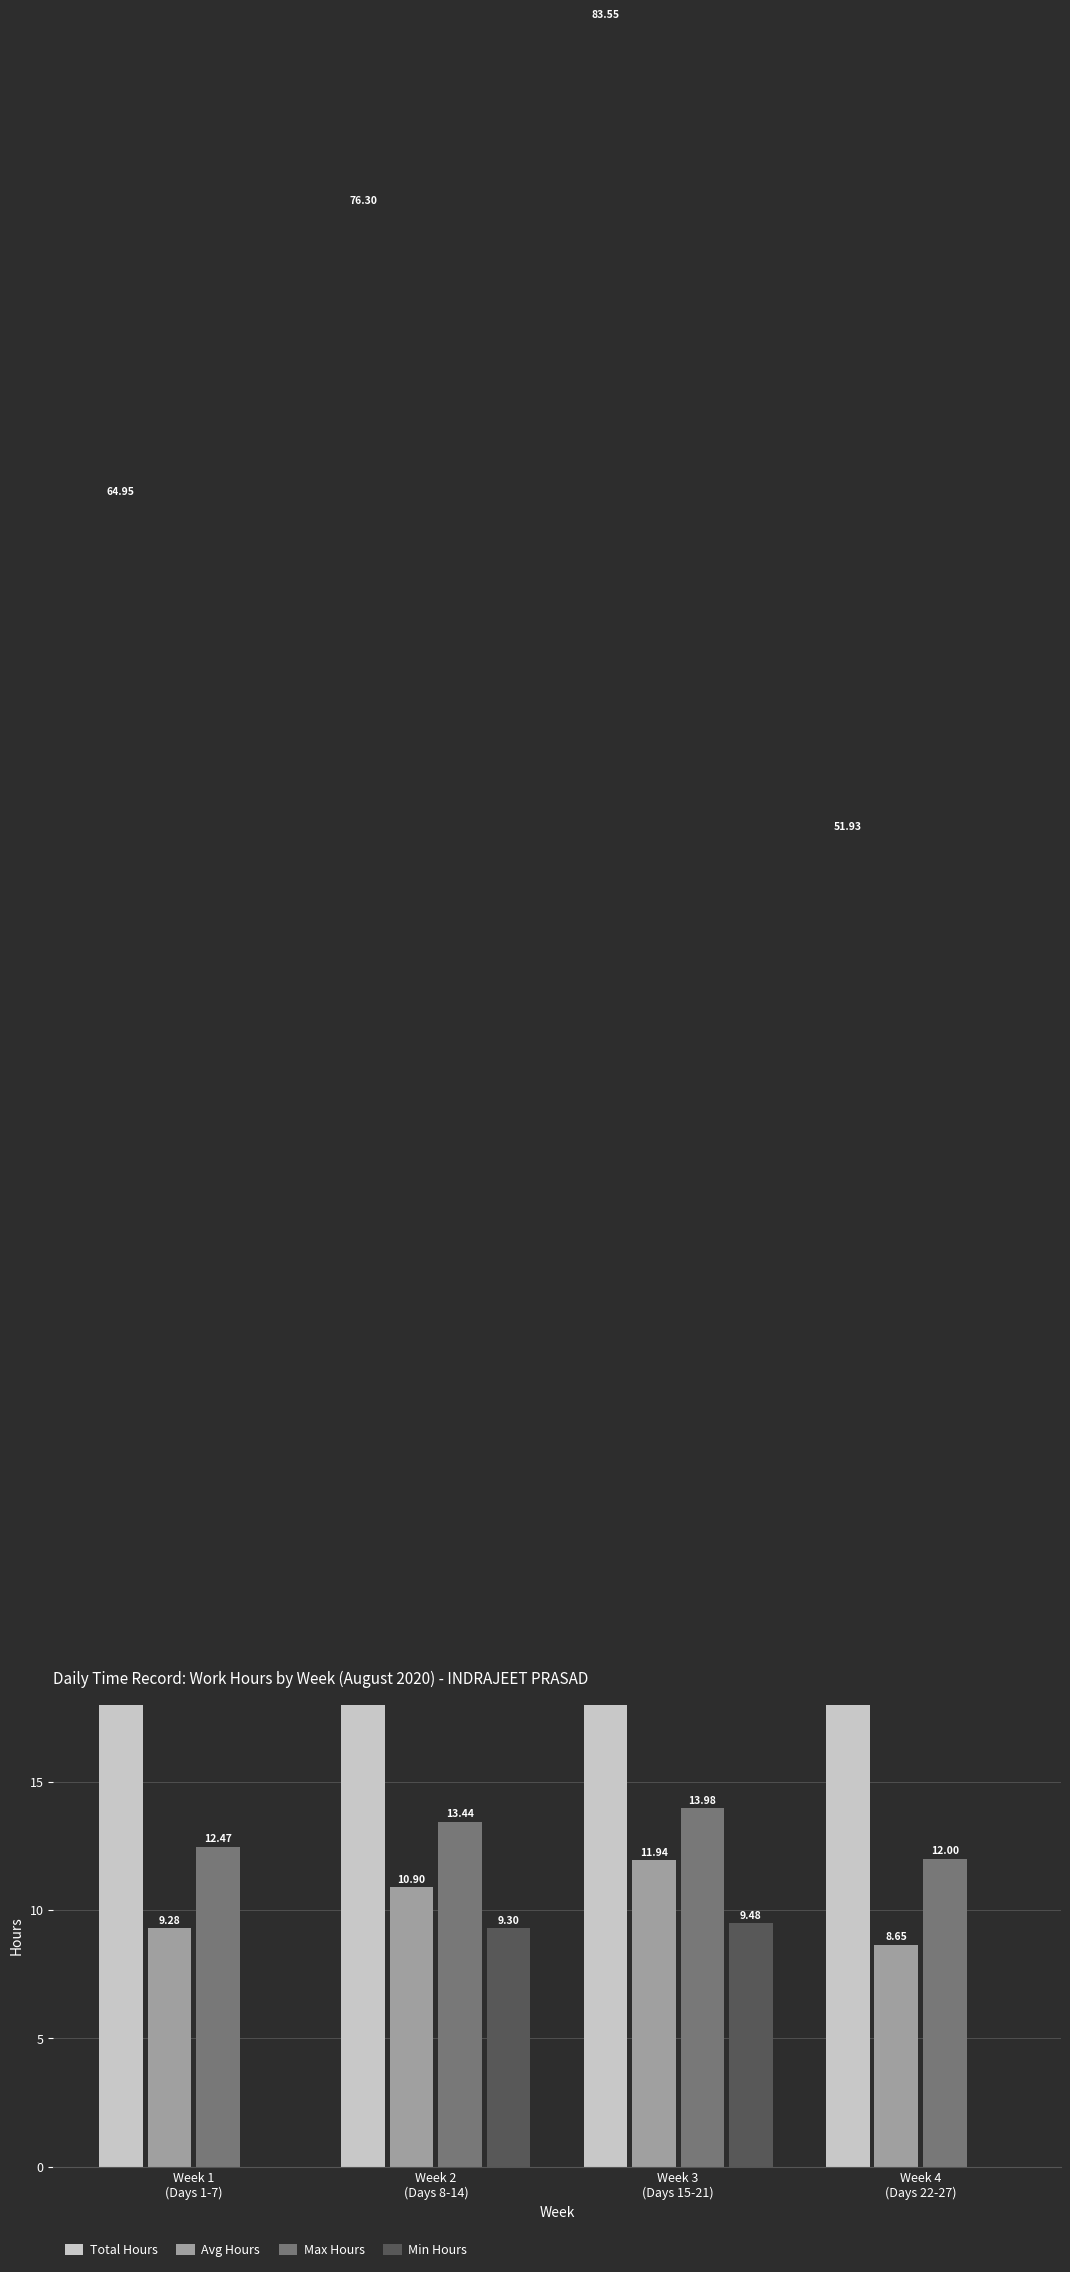

Which series has the largest range (max minus min)?

Total Hours